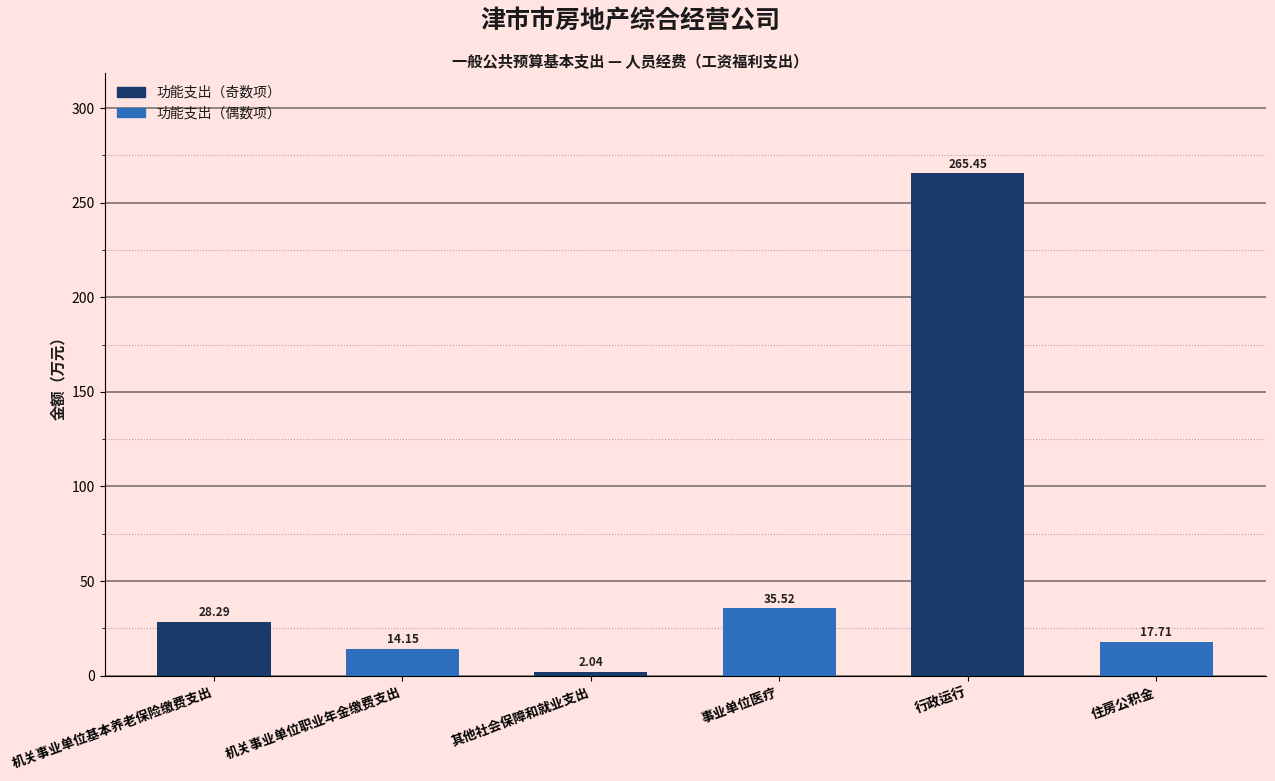

What is the value of the 2nd bar from the left?

14.1